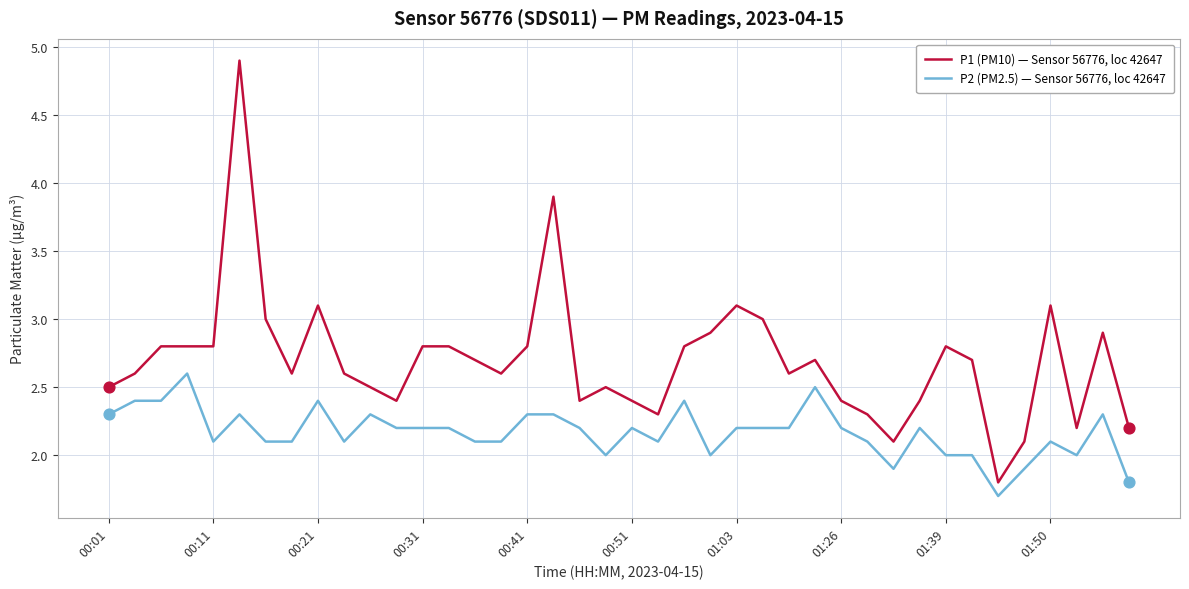

Which series has the largest total across all categories?

P1 (PM10) — Sensor 56776, loc 42647